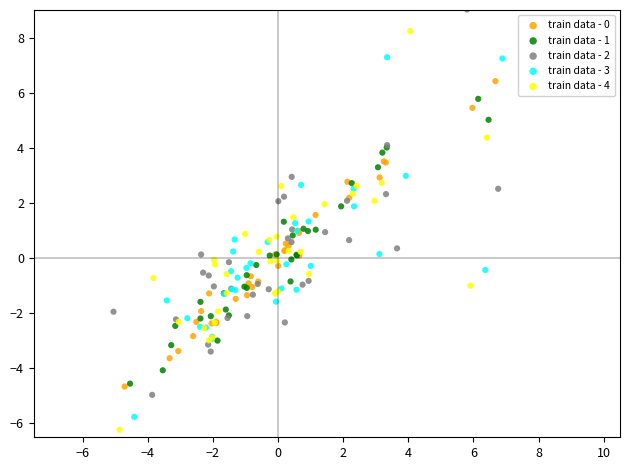

Which series reaches the maximum Y coordinate?

train data - 2